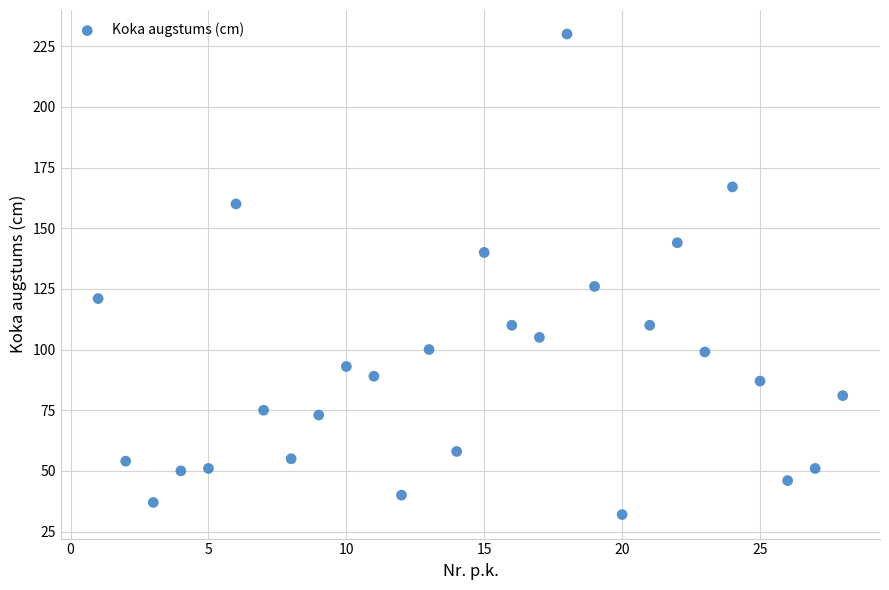

What Y value in the scatter plot is closest to 131?

126